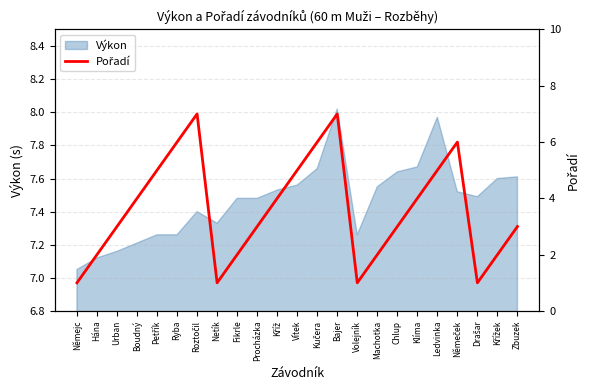

What is the smallest value displayed?

1